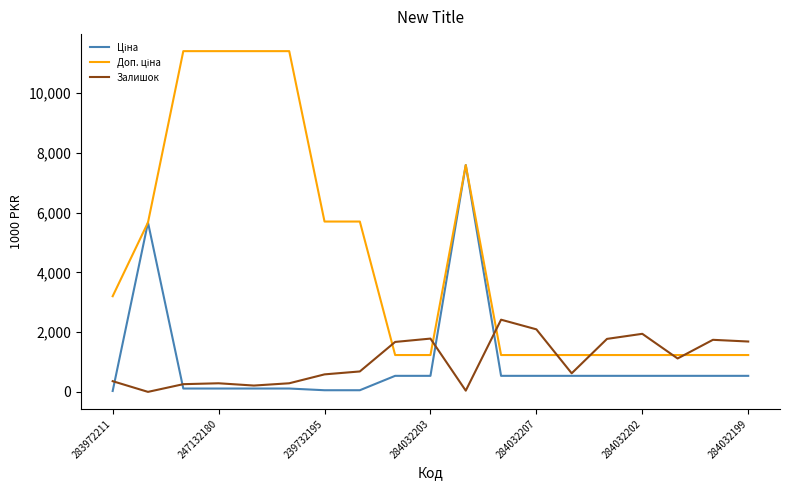

Is this an area chart (filled region under the line)?

No